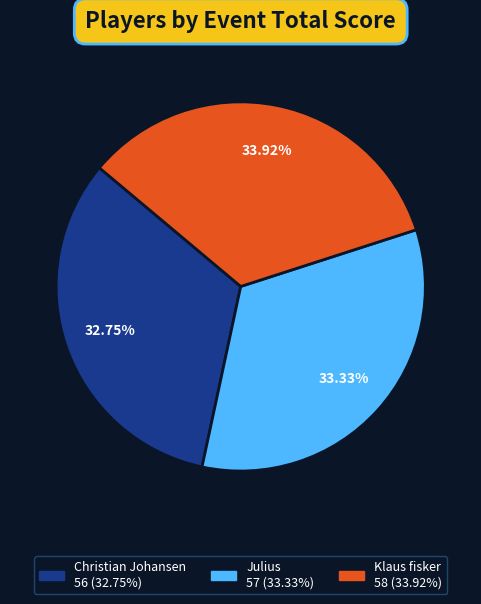

Is there any slice that represents more than half of the pie?

No